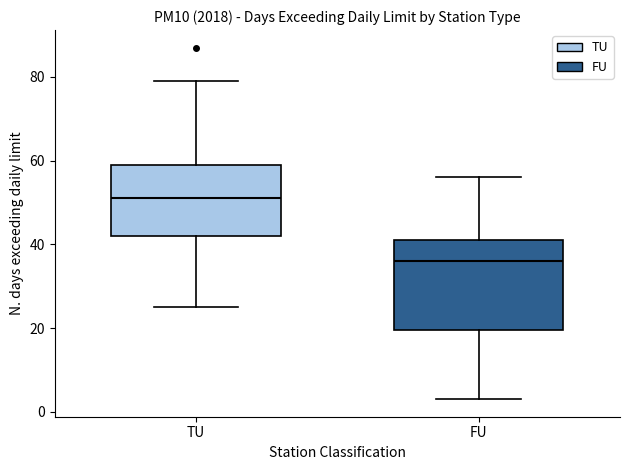

Comparing the boxes themselves (not the whiskers), which one is the tallest?

FU